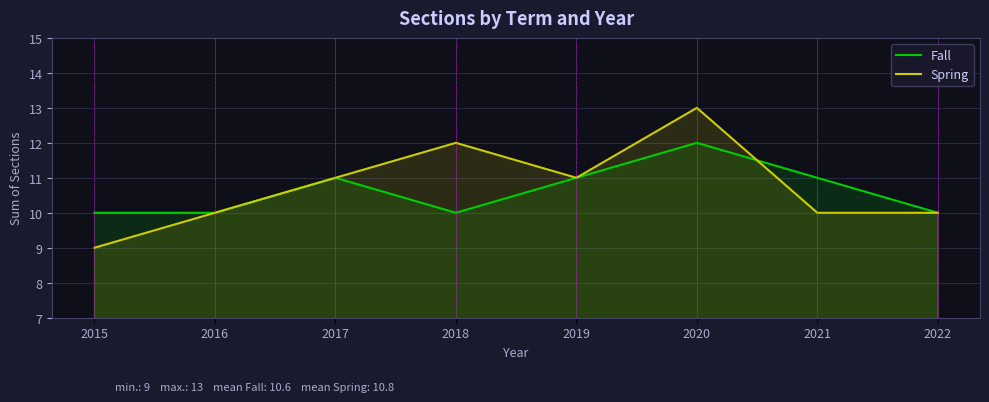

What are all the series names shown in the legend?

Fall, Spring